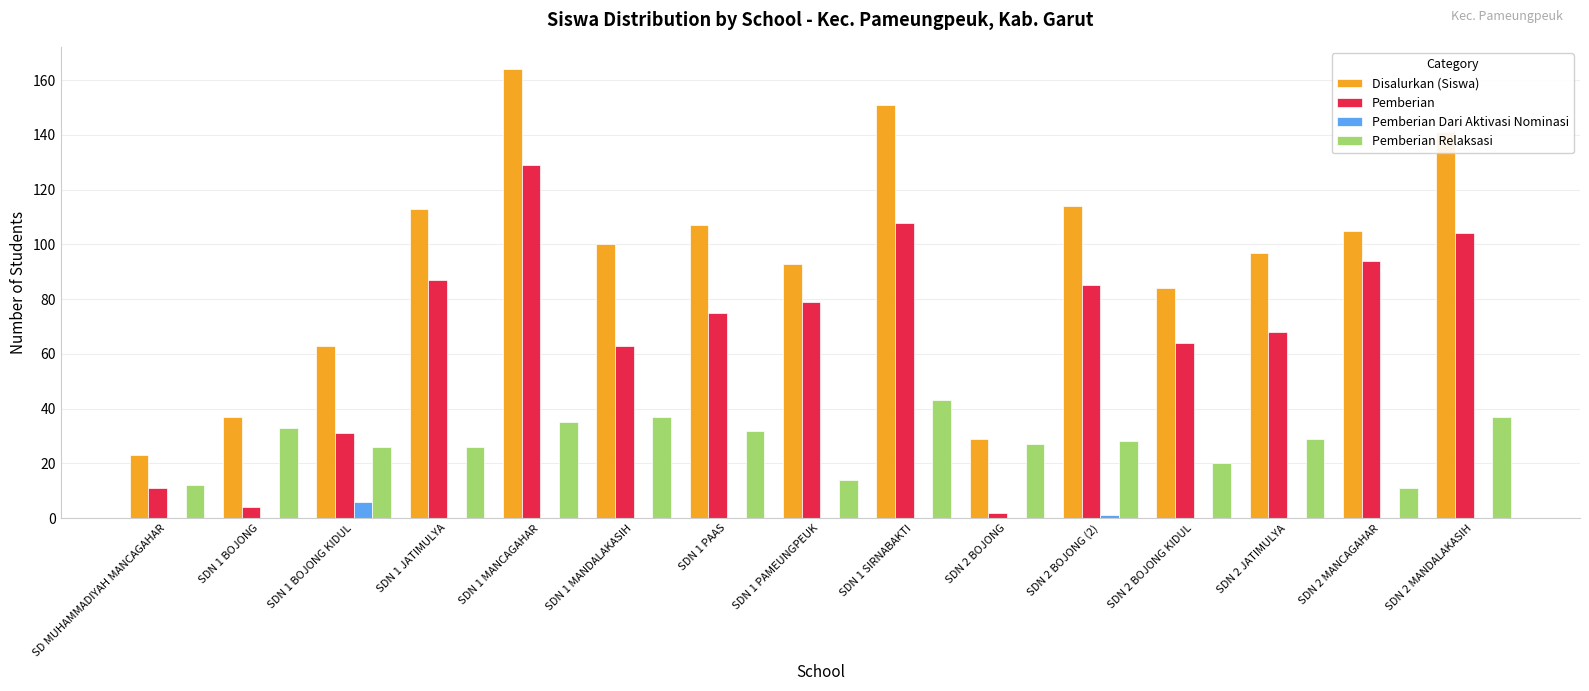

At which category is the sum across all series the highest?

SDN 1 MANCAGAHAR